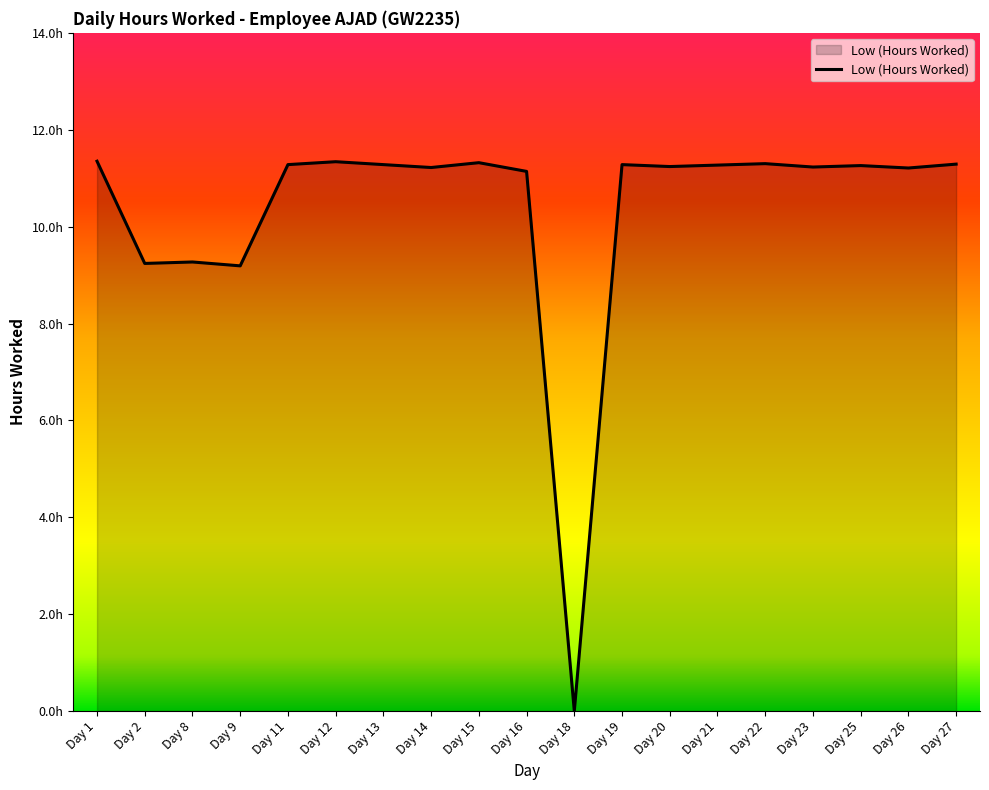

Which label corresponds to the smallest value in the chart?

Day 18